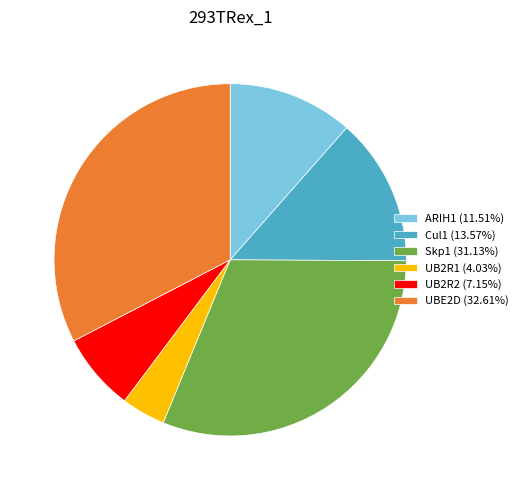

Is the sum of UB2R1 (4.03%) and ARIH1 (11.51%) greater than half?

No